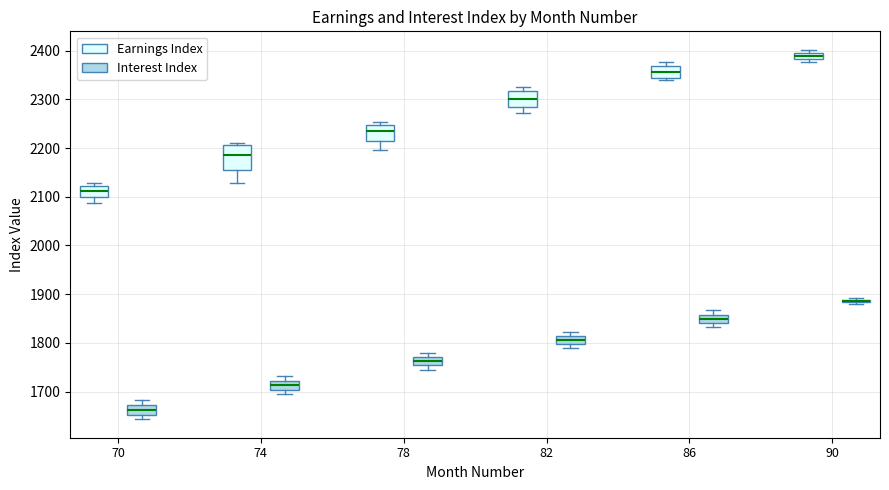

Where is the lower edge of the box for 74 (Interest Index) on the y-axis? The values are not printed on the chart, so give them approximately, as read against the axis.

1700